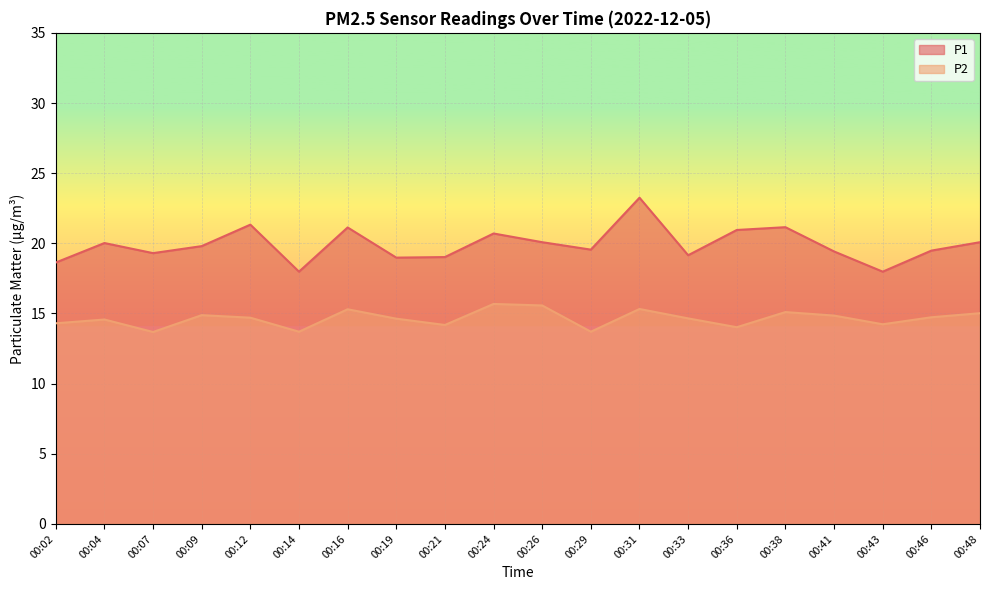

Where is P2 nearest to the value 14?

00:36